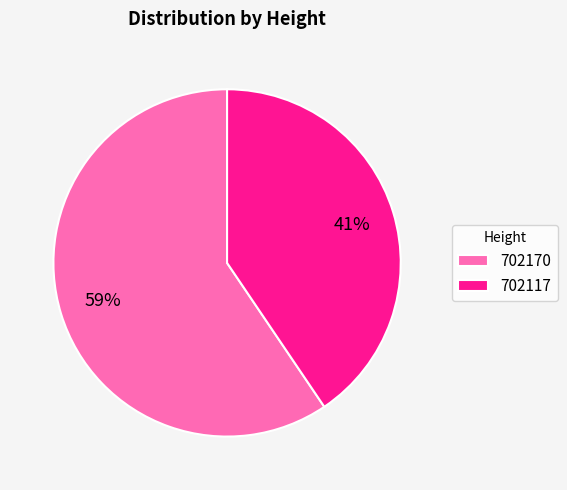

How many segments does this pie chart have?

2